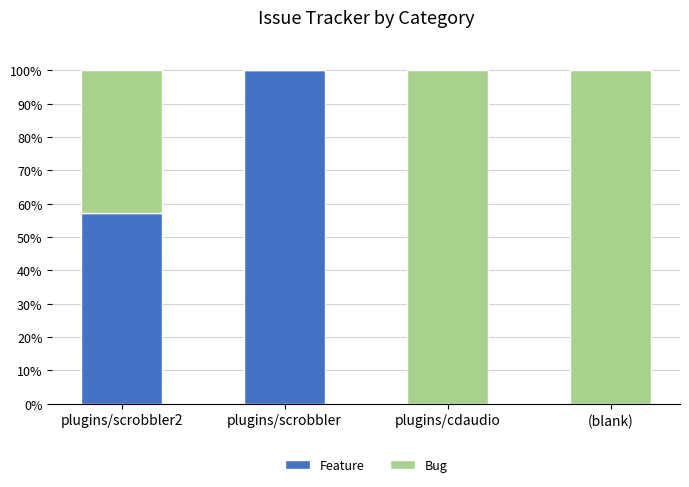

Reading left to right, transcribe the values for Feature.

plugins/scrobbler2=57.1	plugins/scrobbler=100.0	plugins/cdaudio=0.0	(blank)=0.0